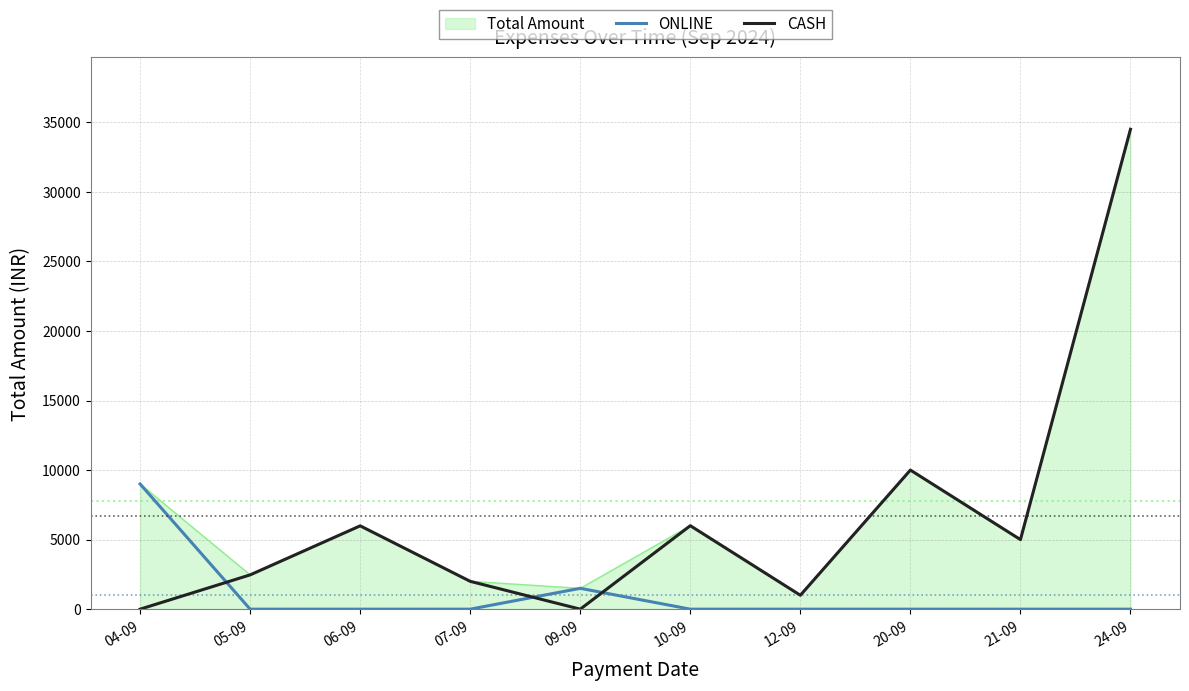

How many times do ONLINE and CASH cross each other?

3